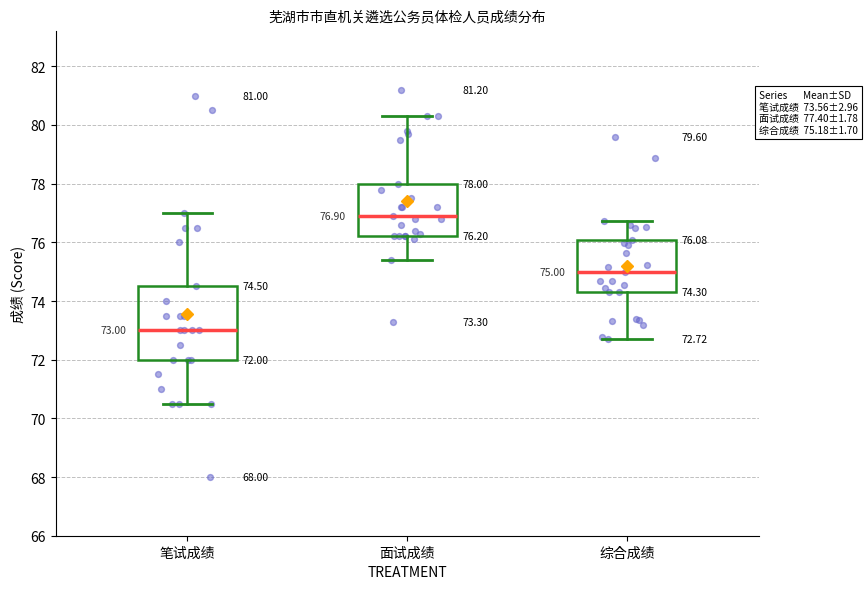

Comparing the boxes themselves (not the whiskers), which one is the tallest?

笔试成绩